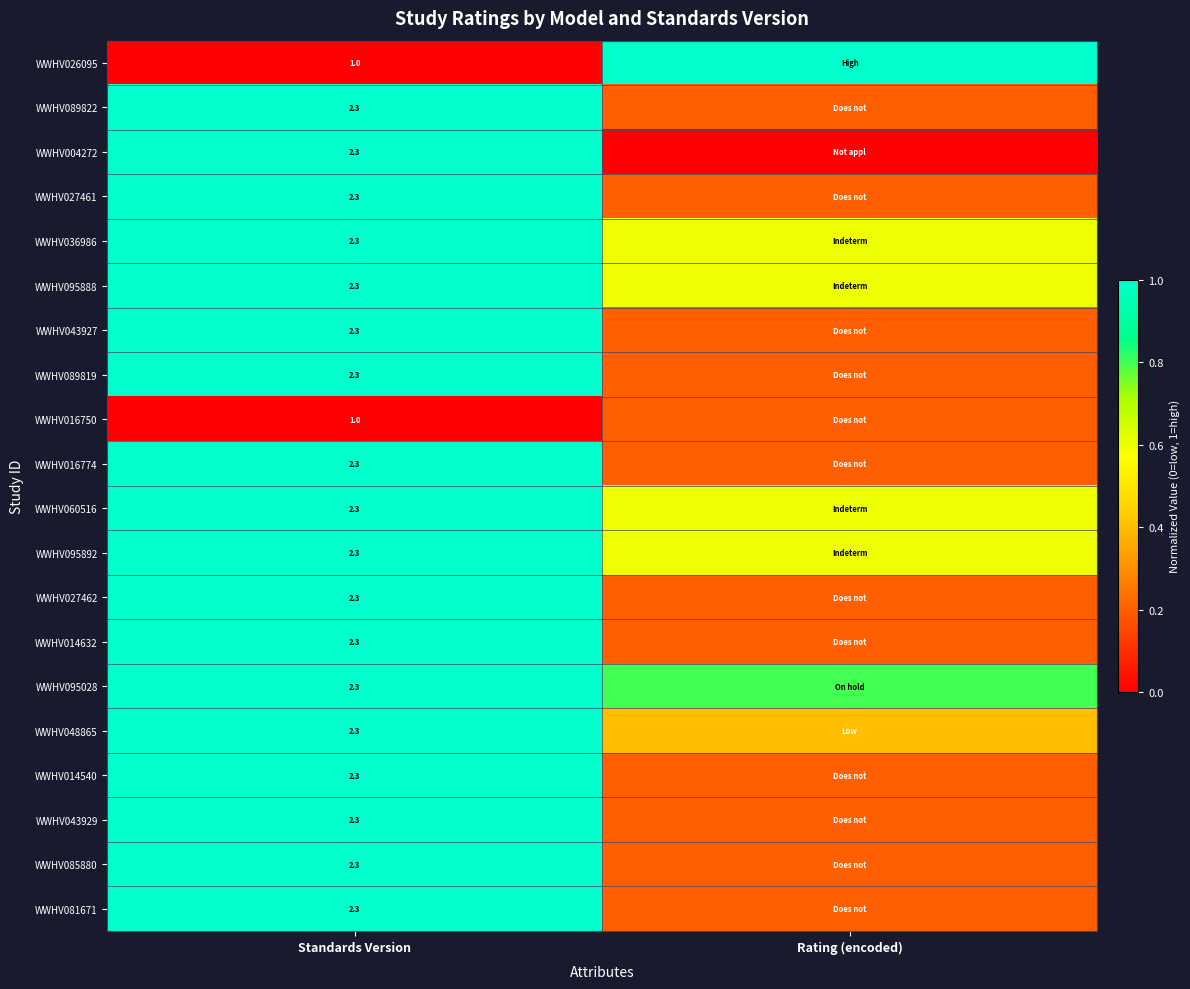

What is the total value across all series at Standards Version?

43.4